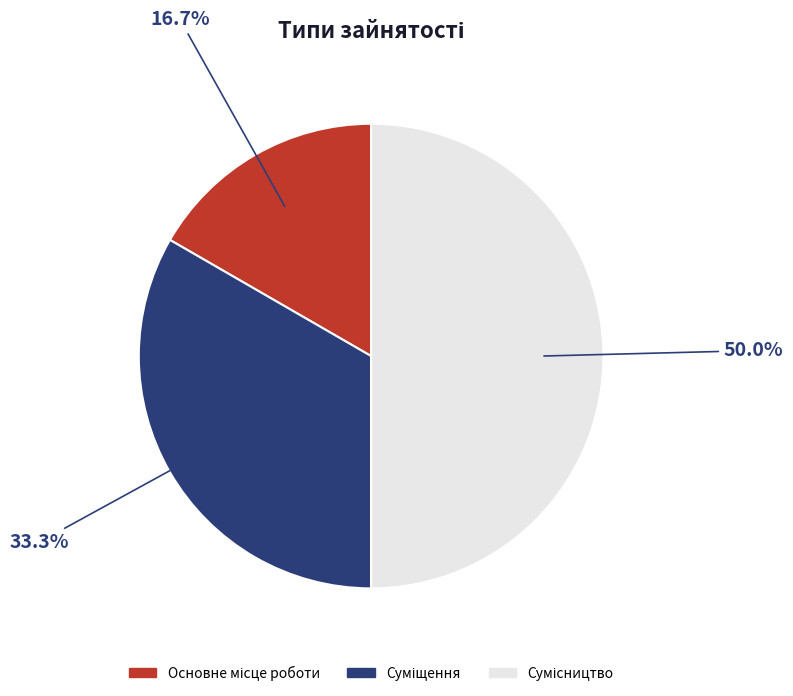

How many slices are in this pie chart?

3